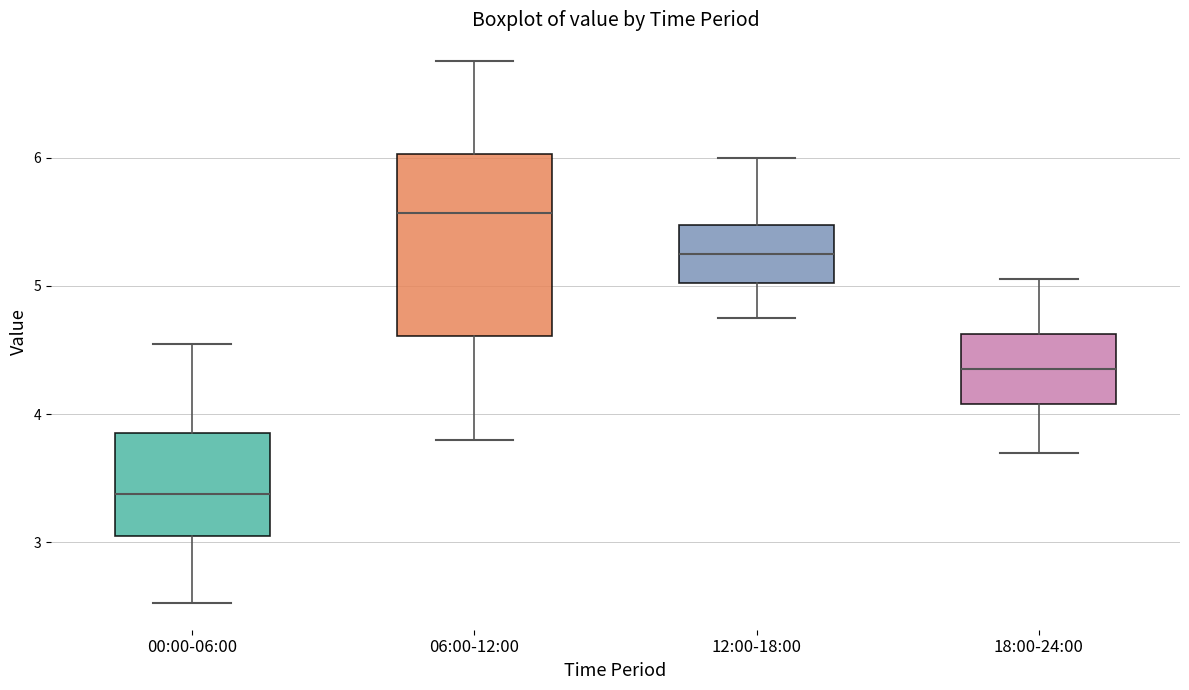

Comparing the boxes themselves (not the whiskers), which one is the tallest?

06:00-12:00